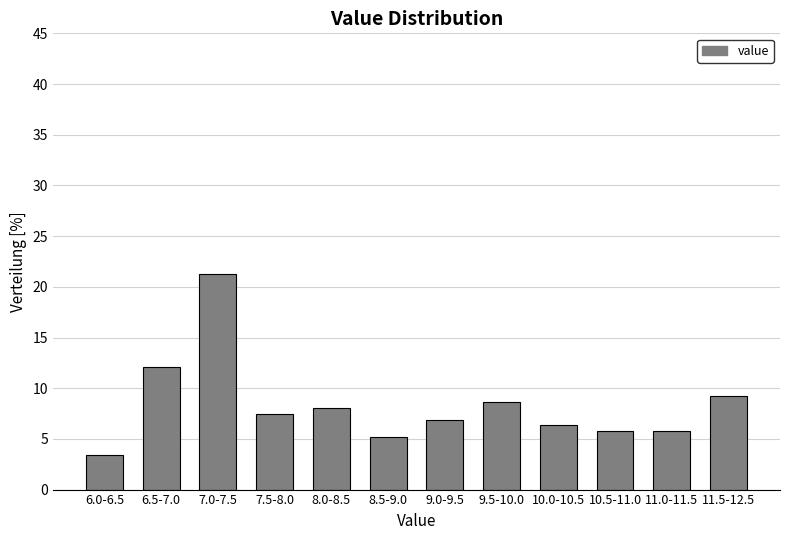

Reading left to right, list all the values displayed in this chart.

6.0-6.5=3.4	6.5-7.0=12.1	7.0-7.5=21.3	7.5-8.0=7.5	8.0-8.5=8.0	8.5-9.0=5.2	9.0-9.5=6.9	9.5-10.0=8.6	10.0-10.5=6.3	10.5-11.0=5.7	11.0-11.5=5.7	11.5-12.5=9.2